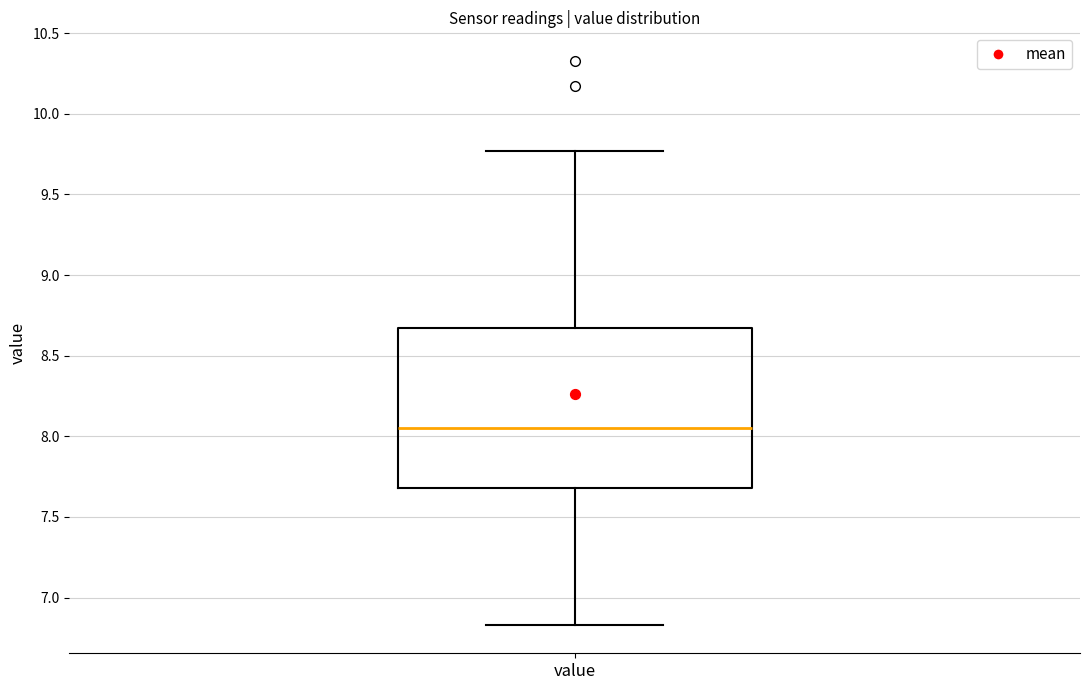

Where is the upper edge of the box for value on the y-axis? The values are not printed on the chart, so give them approximately, as read against the axis.

8.65